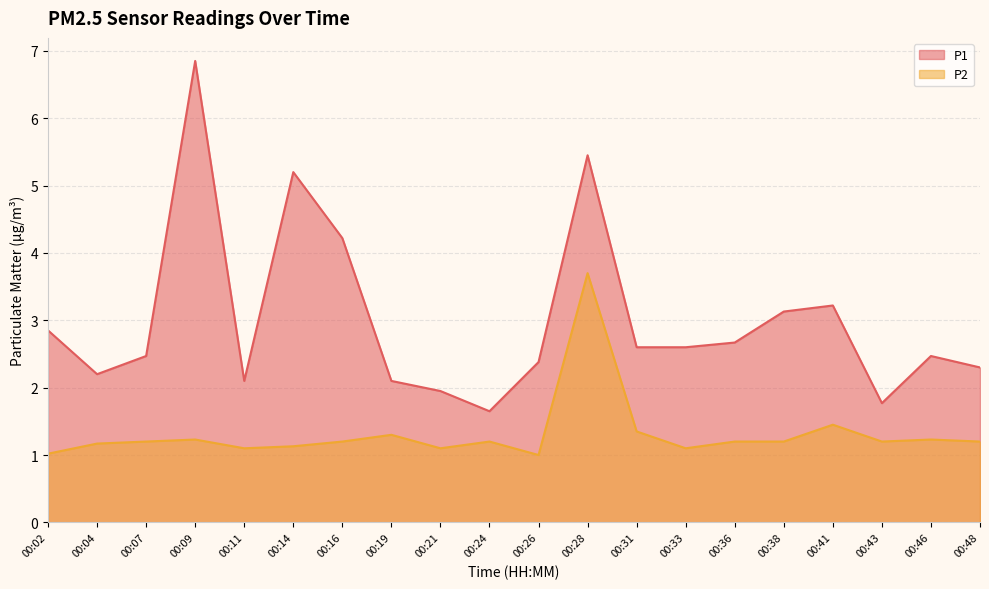

What is the value of the P1 point at the 1st from the left?

2.9